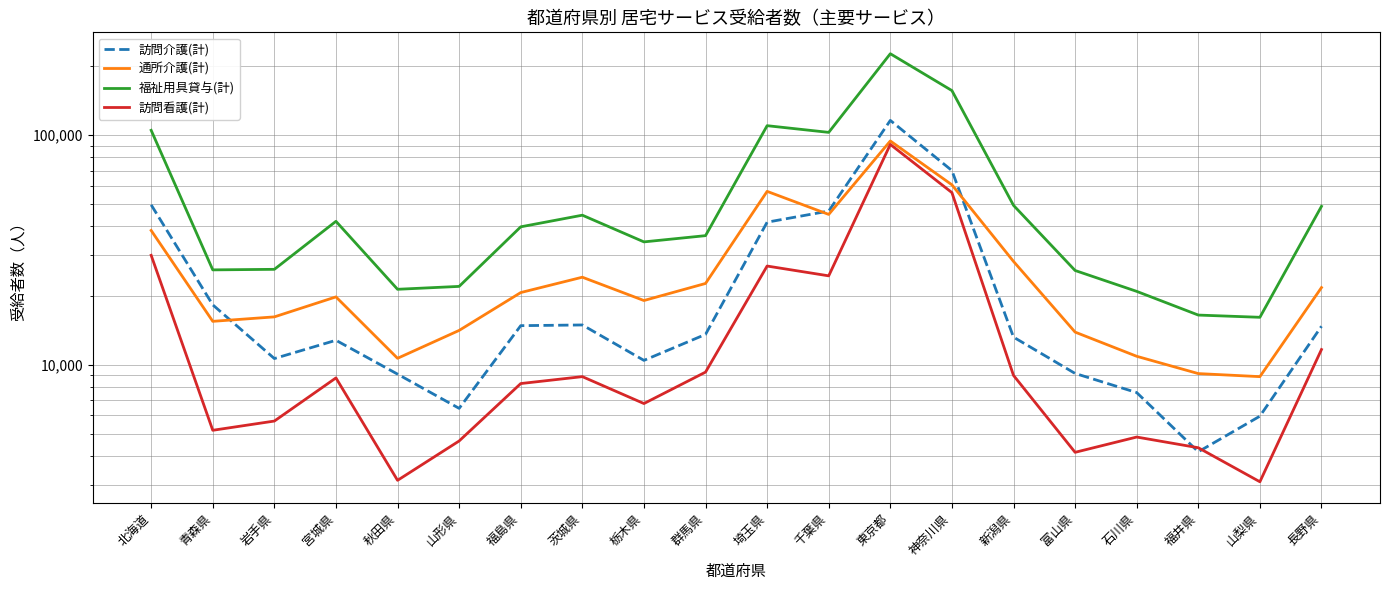

At how many categories does at least one series exceed 80217?

5